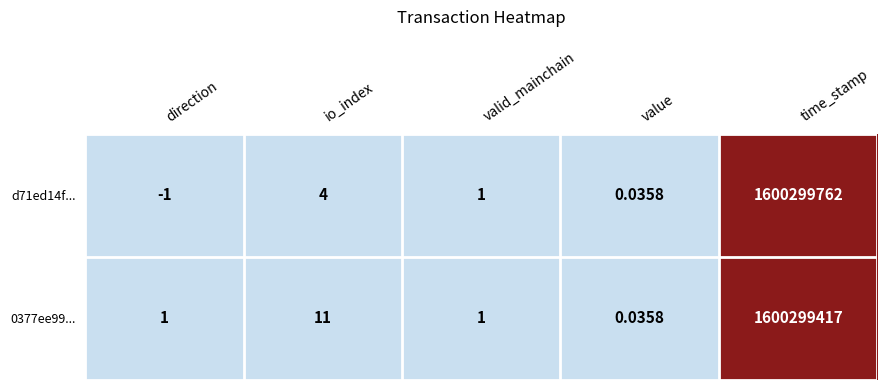

At which category does the chart reach its minimum across all series?

direction